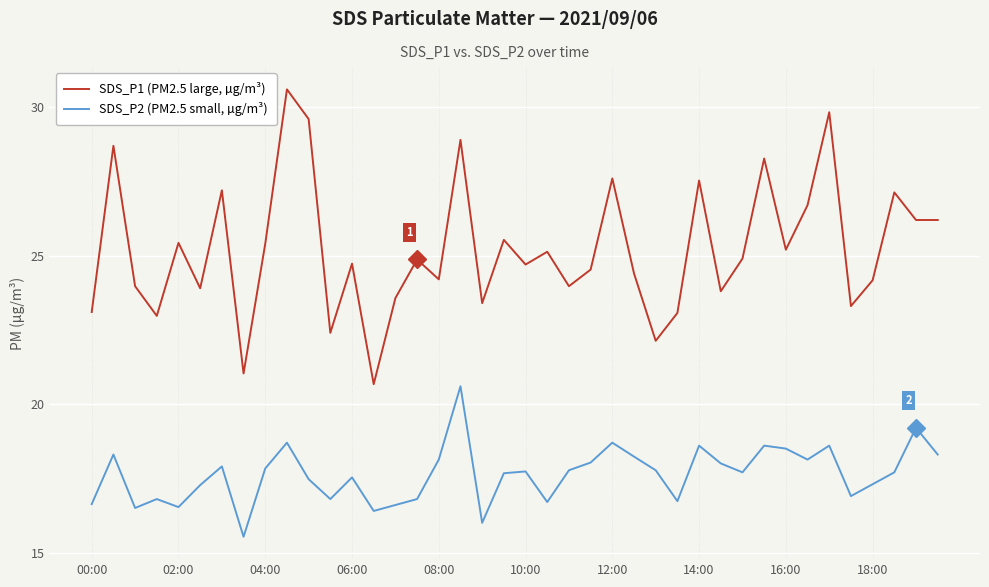

What is the greatest value displayed?

30.6